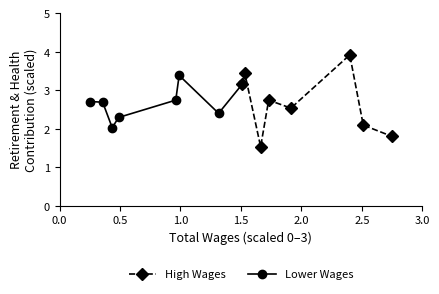

What is the greatest value displayed?

3.9